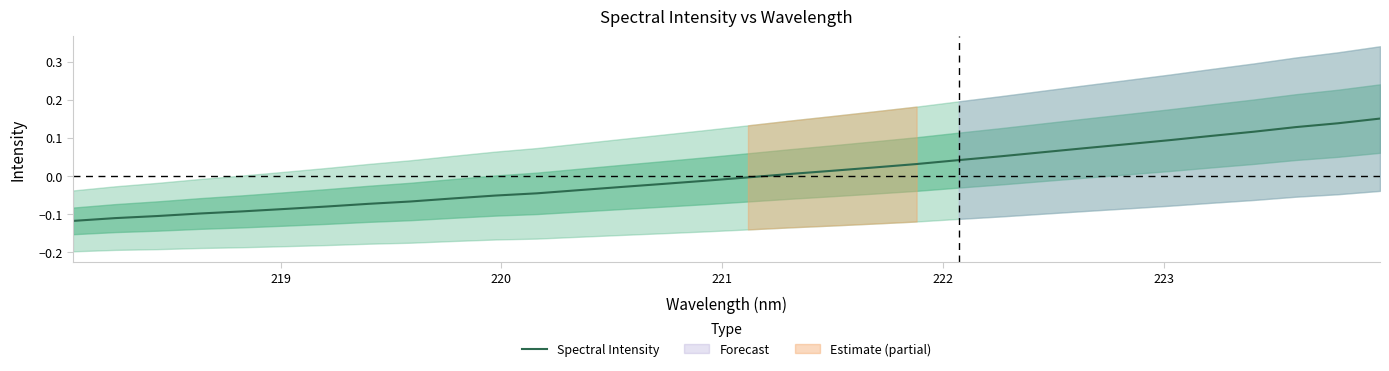

What is the smallest value displayed?

-0.1